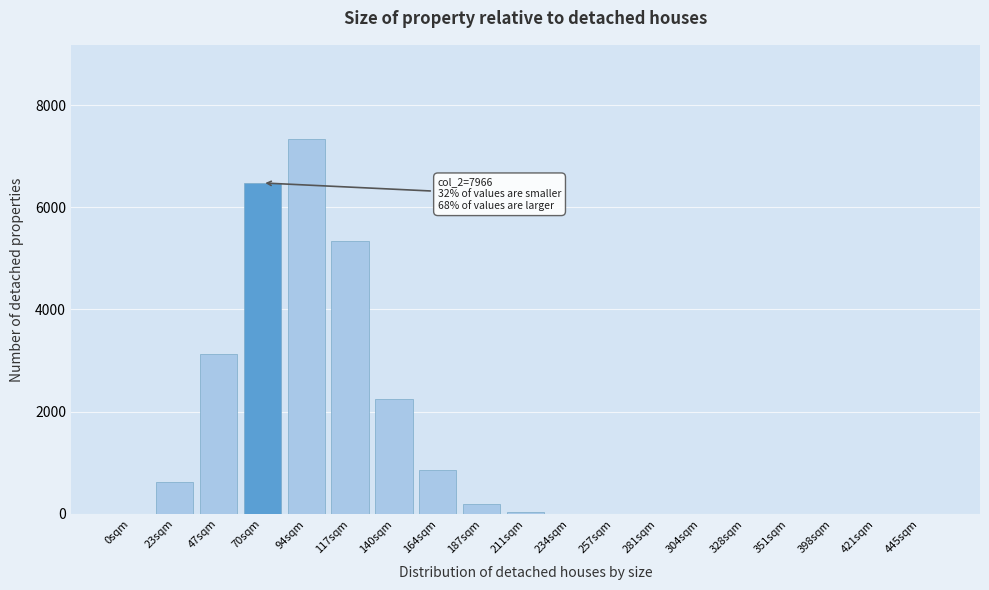

What is the greatest value displayed?

7342